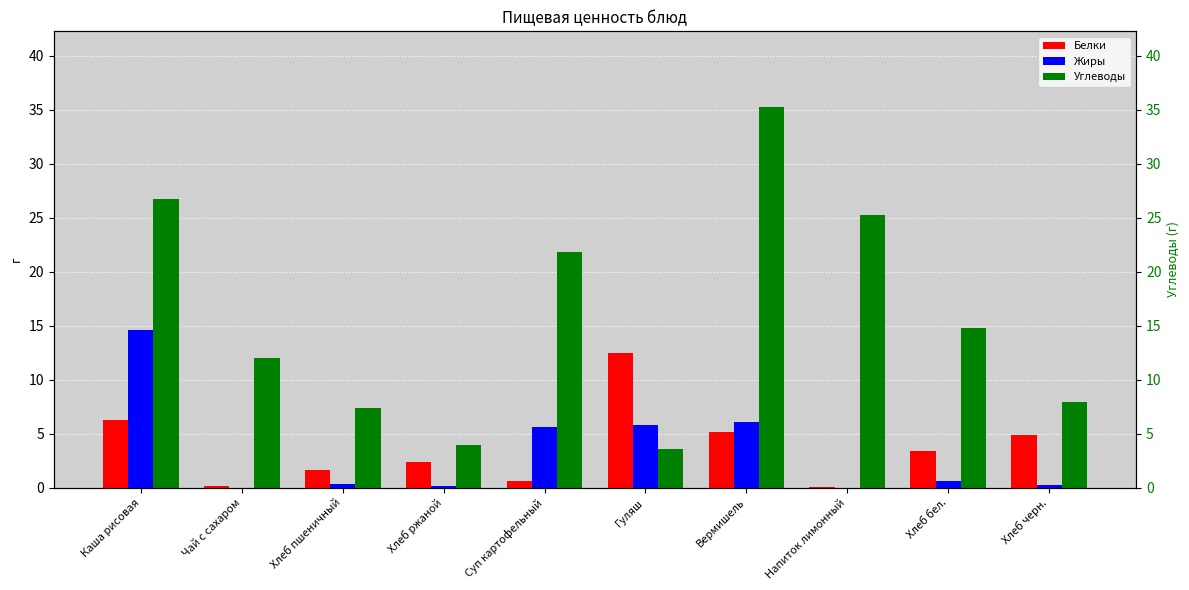

How many values in the Углеводы series are below 14?

5